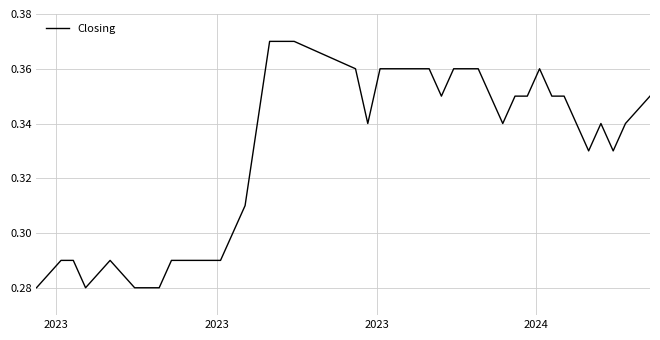

Is this an area chart (filled region under the line)?

No